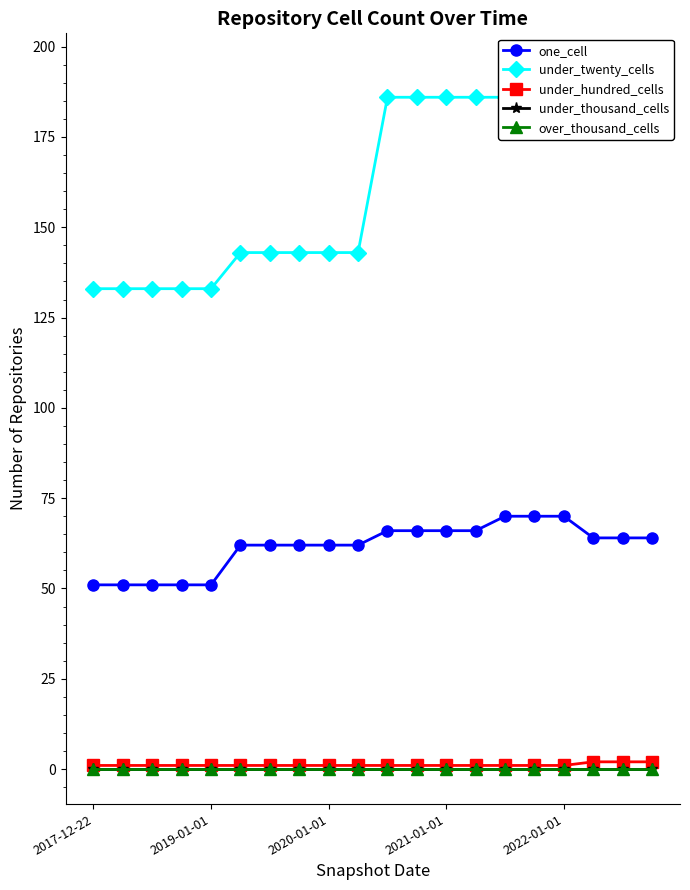

Where does the one_cell series first go above 64?

10